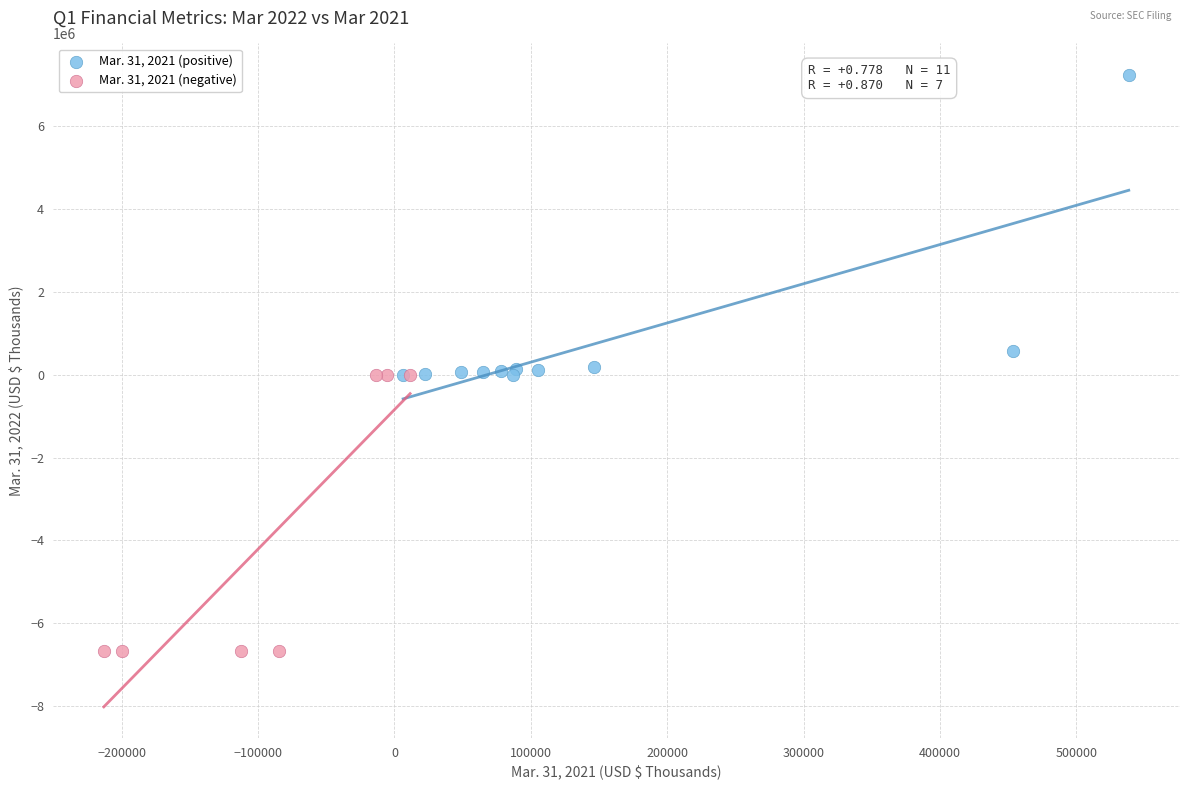

Which series reaches the maximum Y coordinate?

Mar. 31, 2021 (positive)